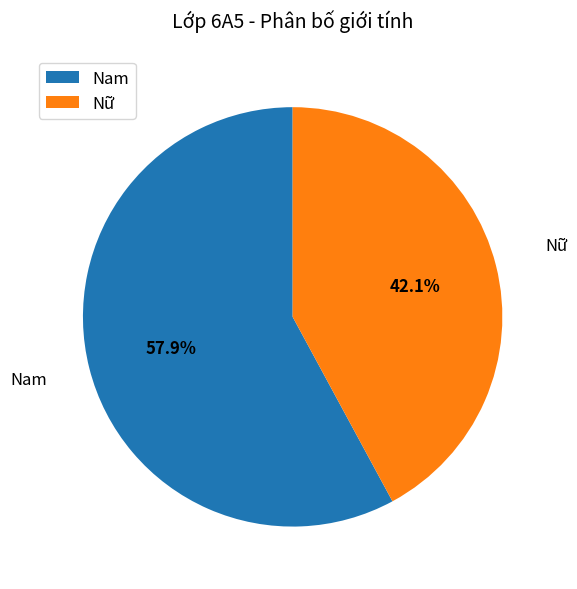

What percentage is NOT represented by Nữ?

57.9%